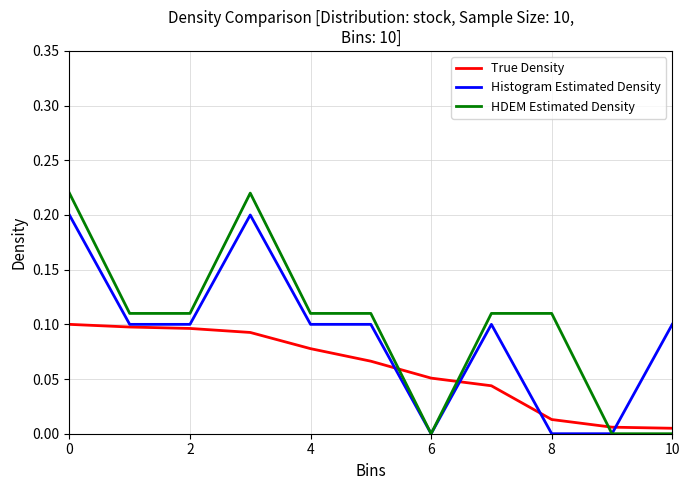

What are all the series names shown in the legend?

True Density, Histogram Estimated Density, HDEM Estimated Density